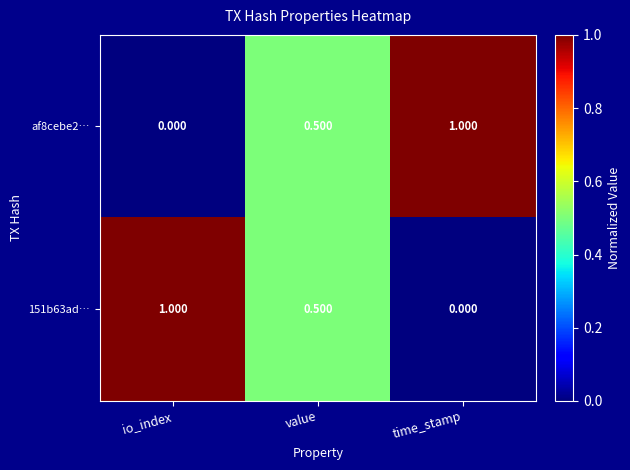

What is the difference between the highest and lowest values at io_index?

1.0